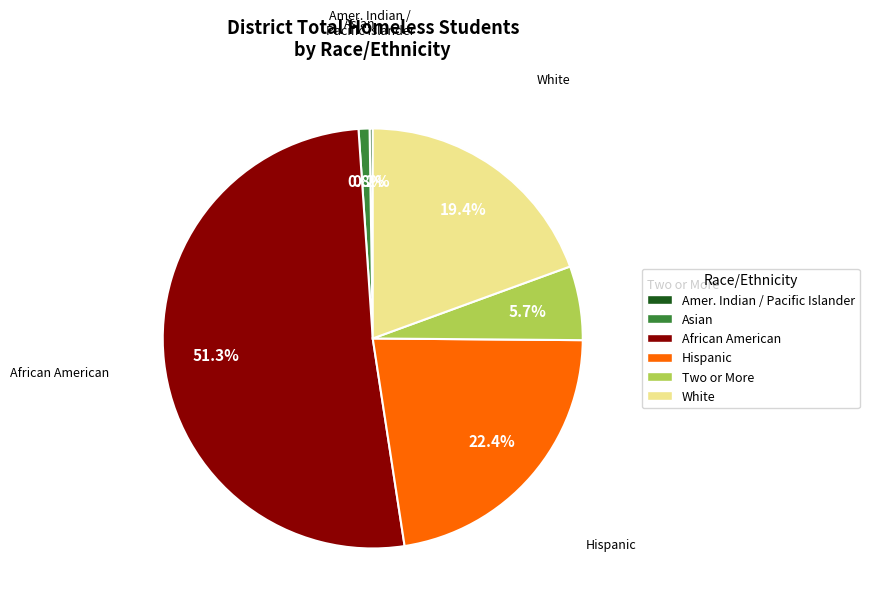

Which slice is the largest?

African American